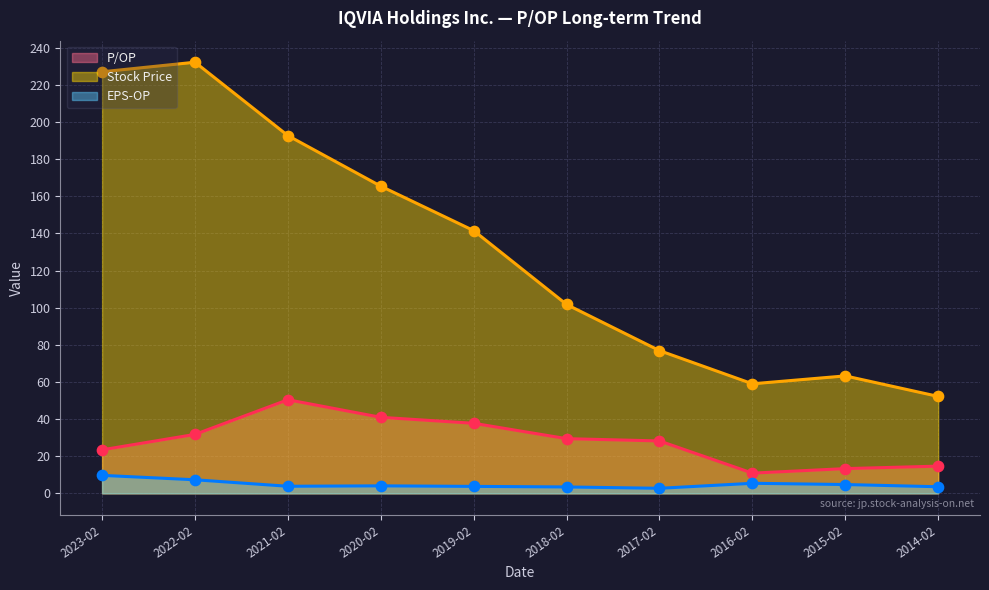

What are all the series names shown in the legend?

P/OP, Stock Price, EPS-OP